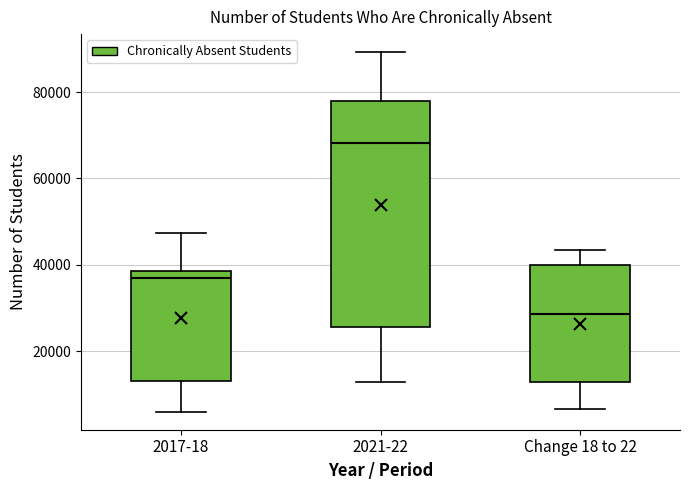

Where does the lower whisker of the box for 2017-18 end on the y-axis? The values are not printed on the chart, so give them approximately, as read against the axis.

6000